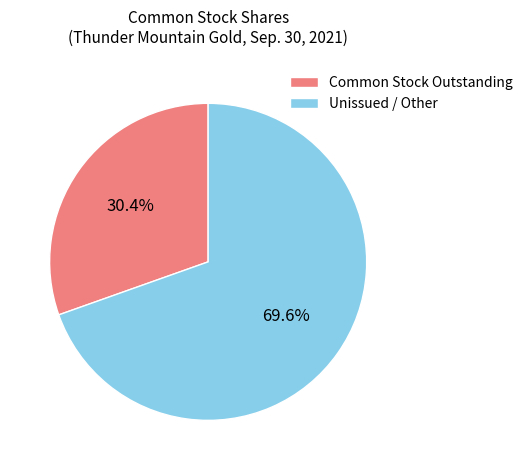

Does any single category account for the majority?

Yes